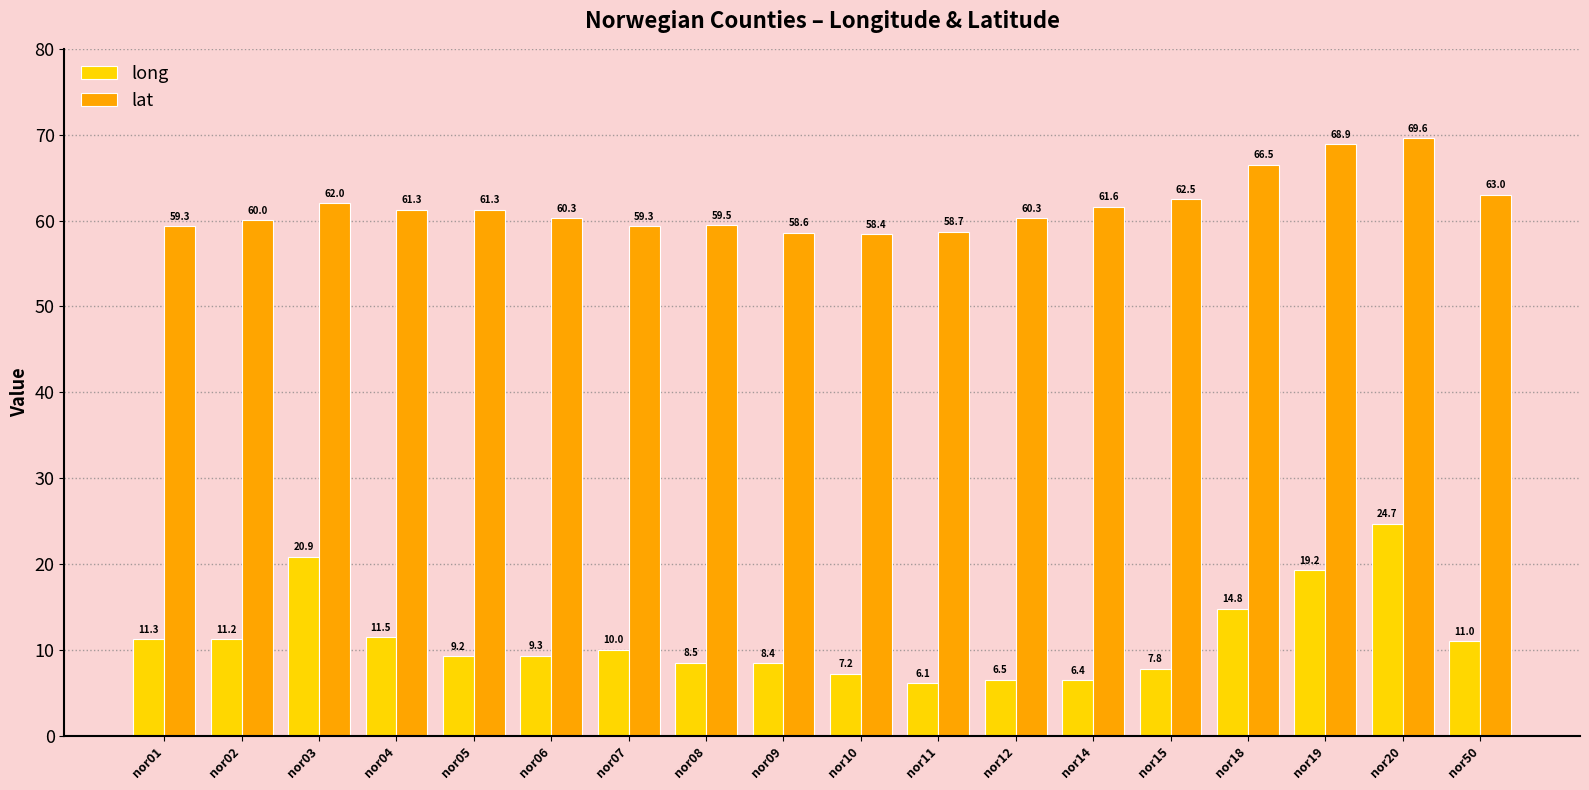

How many data points does each series have?

18